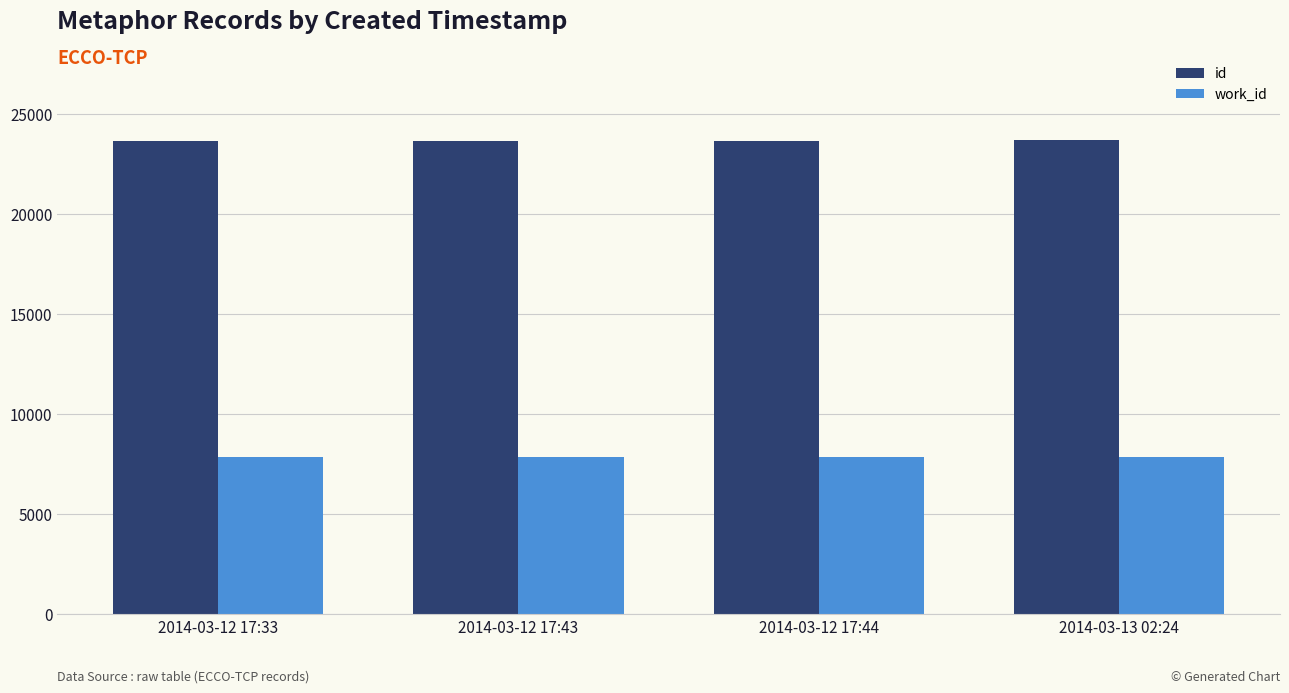

The value of work_id at 2014-03-12 17:43 is 7841. True or false?

True